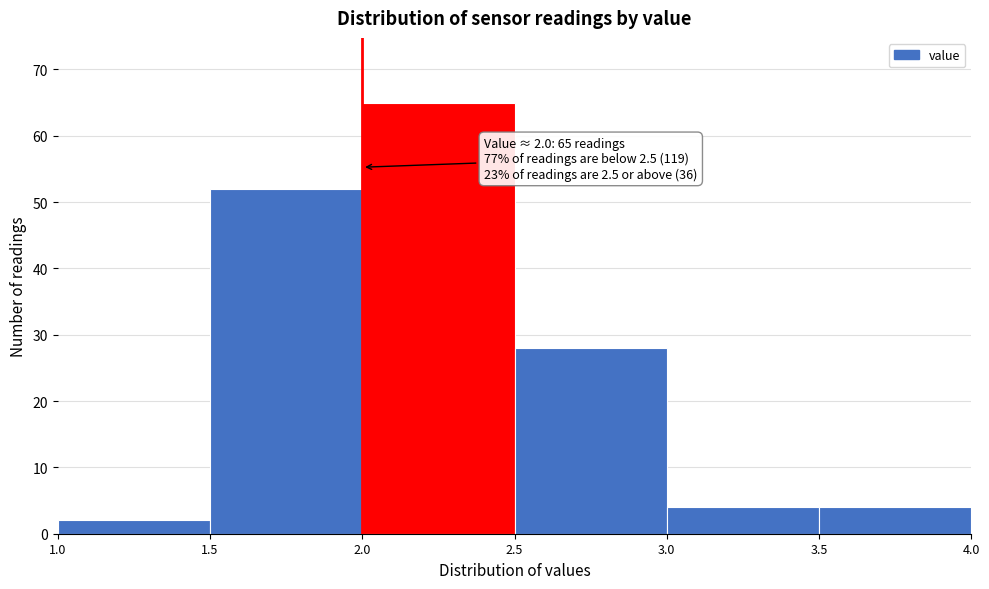

Over which range of the x-axis is the bar tallest?

2.0 to 2.5